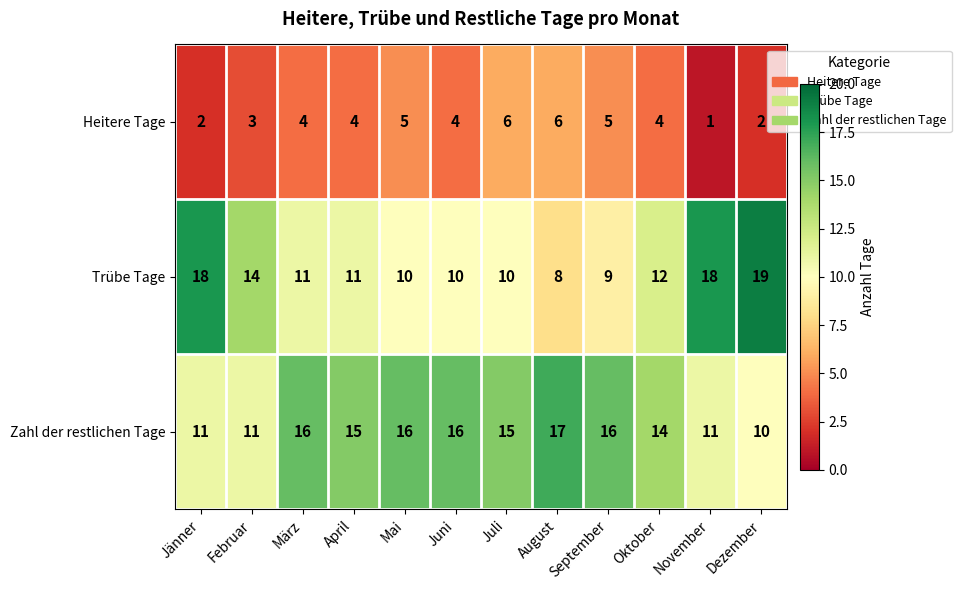

List the series in order of their peak value, lowest first.

Heitere Tage, Zahl der restlichen Tage, Trübe Tage